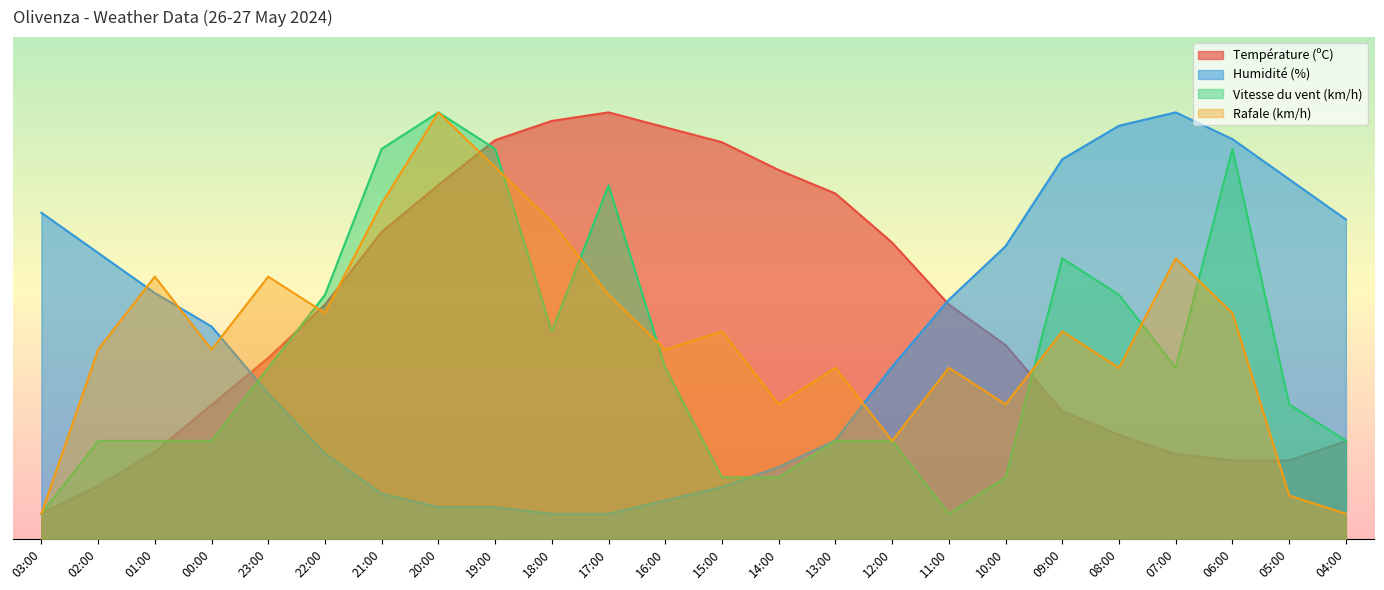

What is the minimum value shown in the chart?

5.0